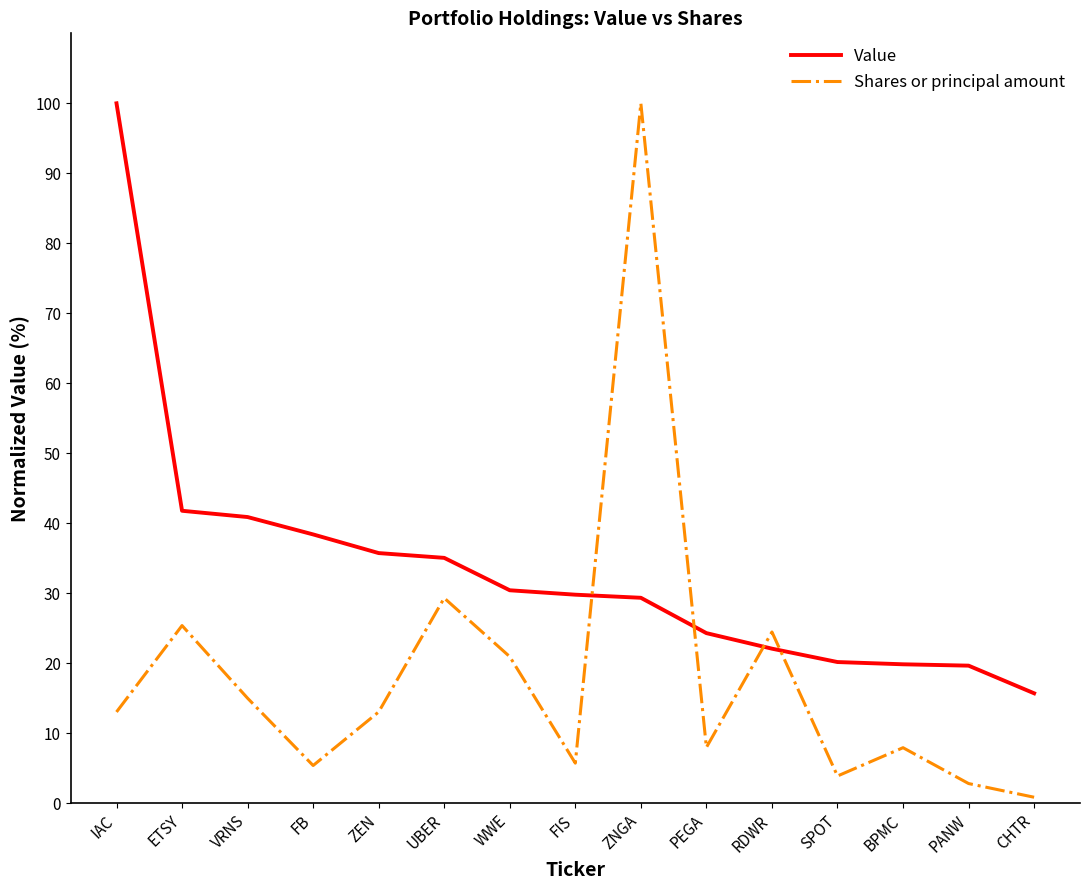

What is the difference between the highest and lowest values at FB?

33.0